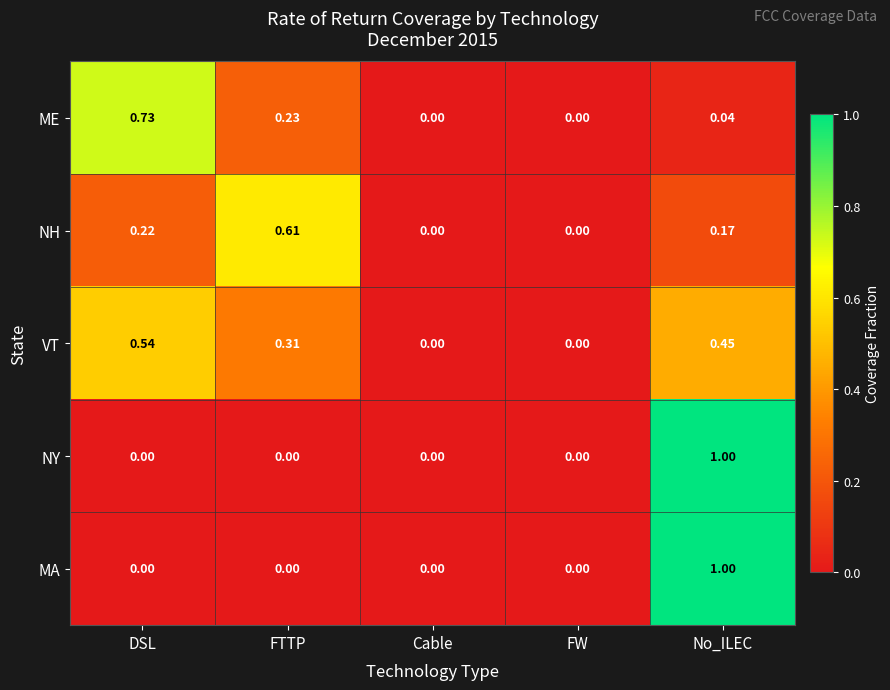

At which category is the sum across all series the highest?

No_ILEC